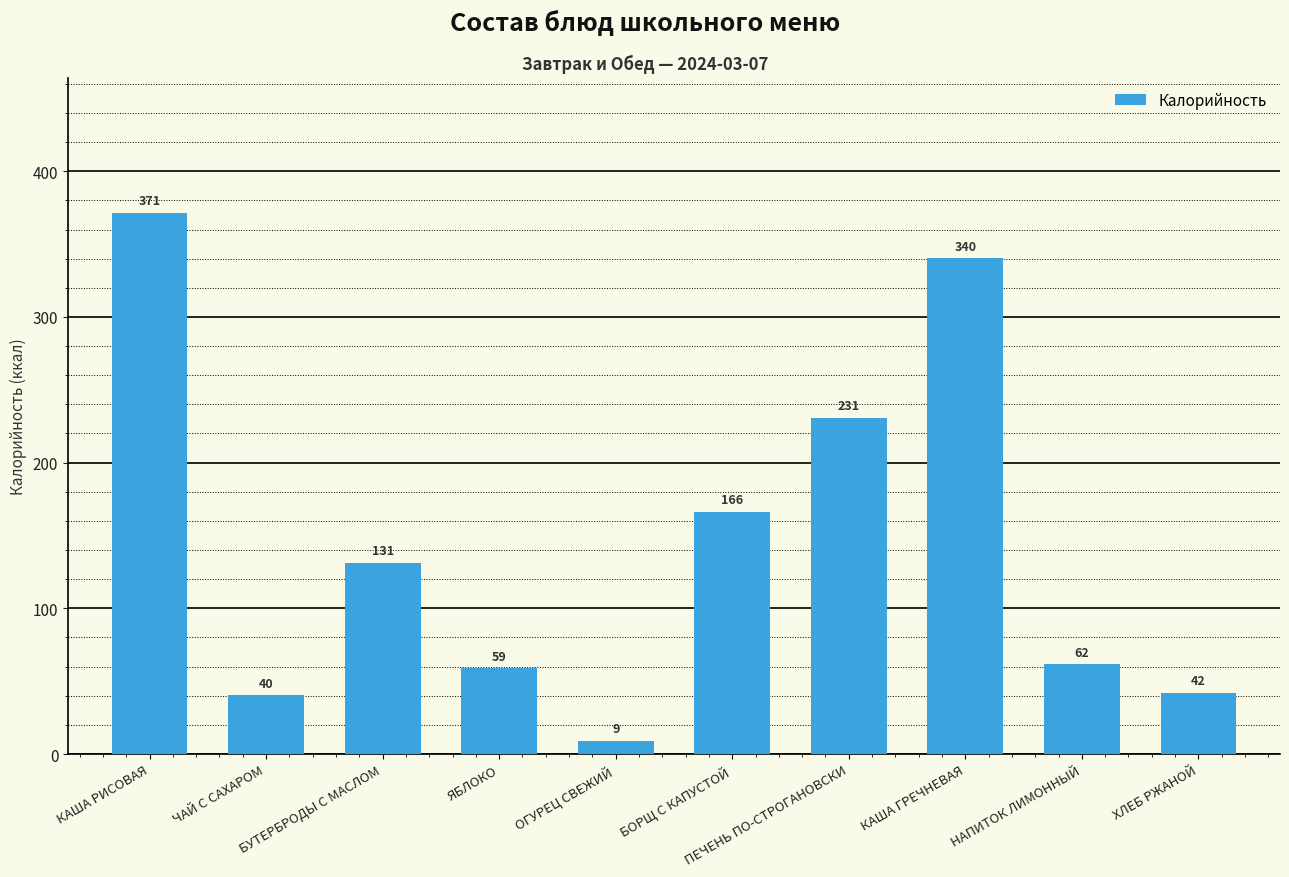

Rank the categories by value from lowest to highest.

ОГУРЕЦ СВЕЖИЙ, ЧАЙ С САХАРОМ, ХЛЕБ РЖАНОЙ, ЯБЛОКО, НАПИТОК ЛИМОННЫЙ, БУТЕРБРОДЫ С МАСЛОМ, БОРЩ С КАПУСТОЙ, ПЕЧЕНЬ ПО-СТРОГАНОВСКИ, КАША ГРЕЧНЕВАЯ, КАША РИСОВАЯ